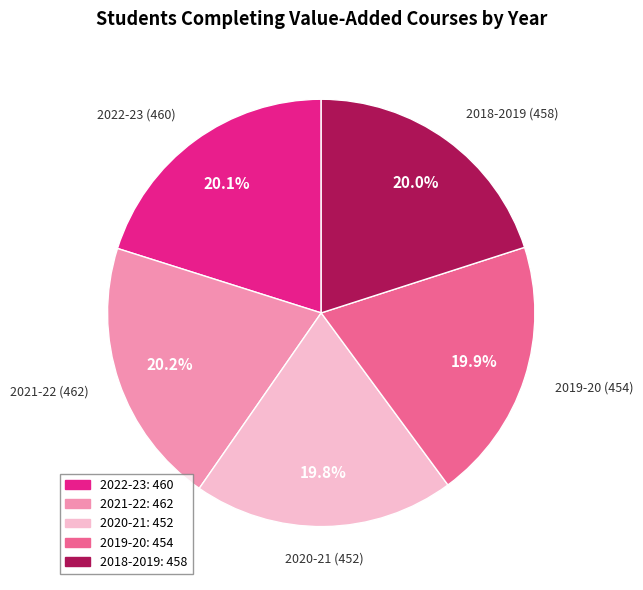

To the nearest percent, what is the combined percentage of 2019-20 and 2021-22?

40%